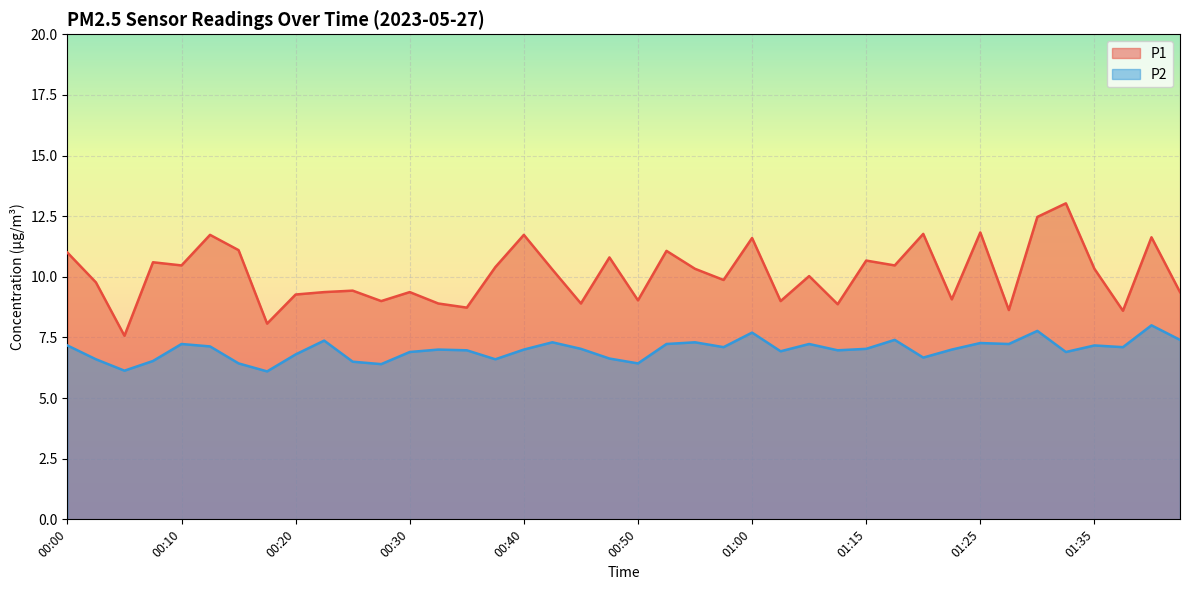

Which category has the lowest value in the P1 series?

00:05